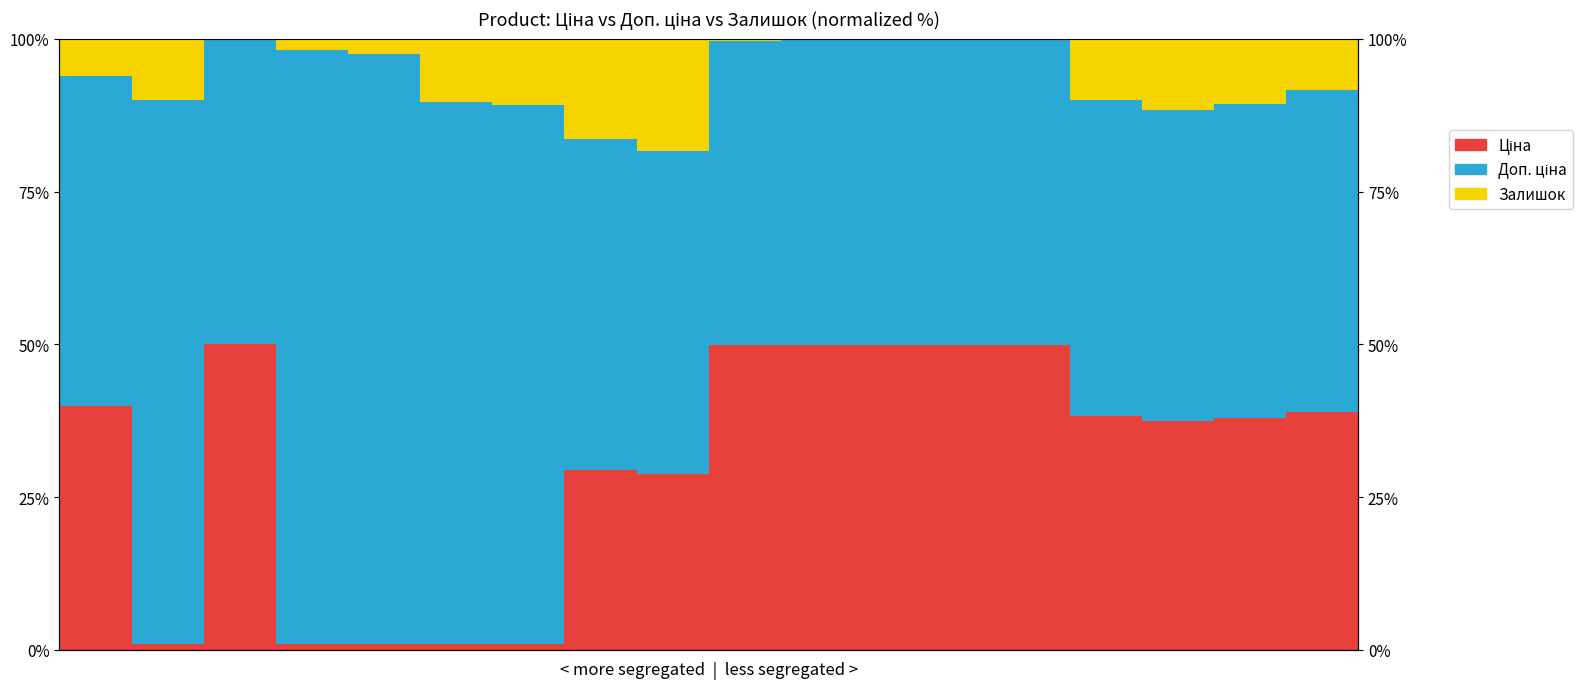

What is the difference between the maximum and minimum values in the Доп. ціна series?

47.3